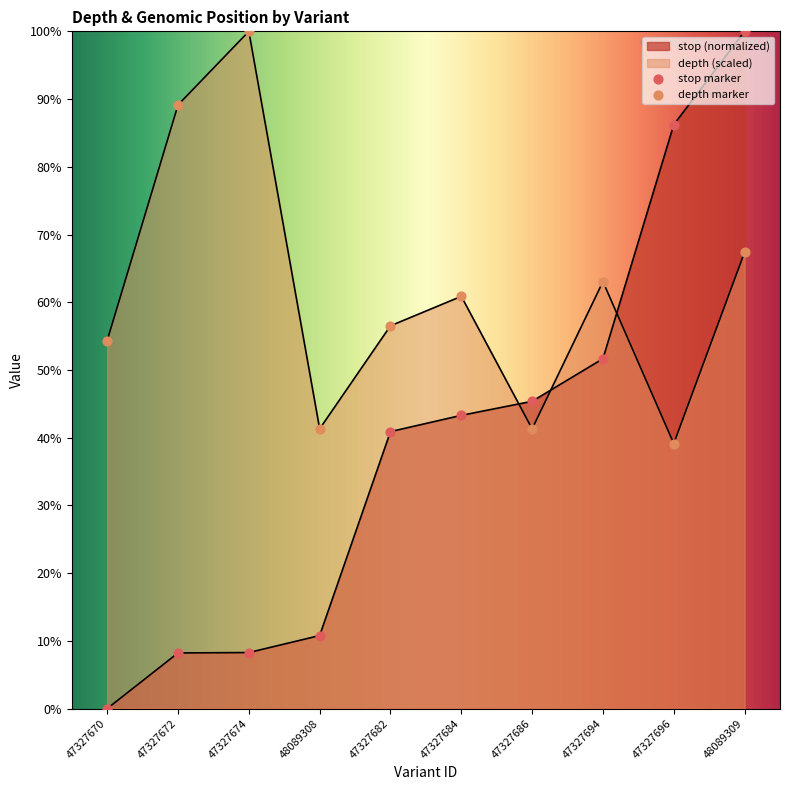

At how many categories does at least one series exceed 60?

6